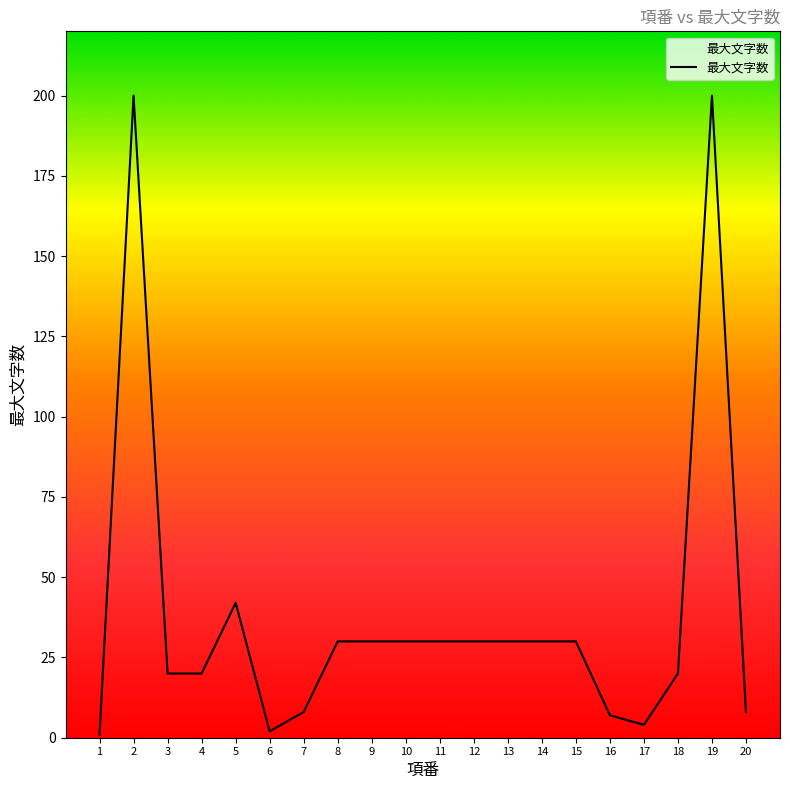

What is the sum of the values at 6 and 18?

22